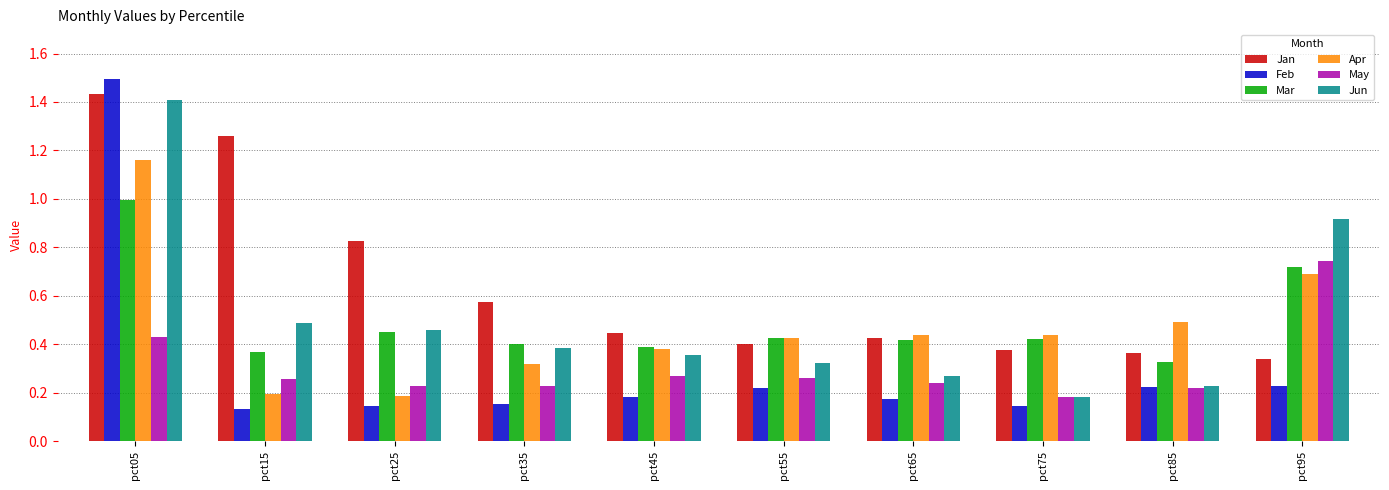

Where is May nearest to the value 0?

pct75